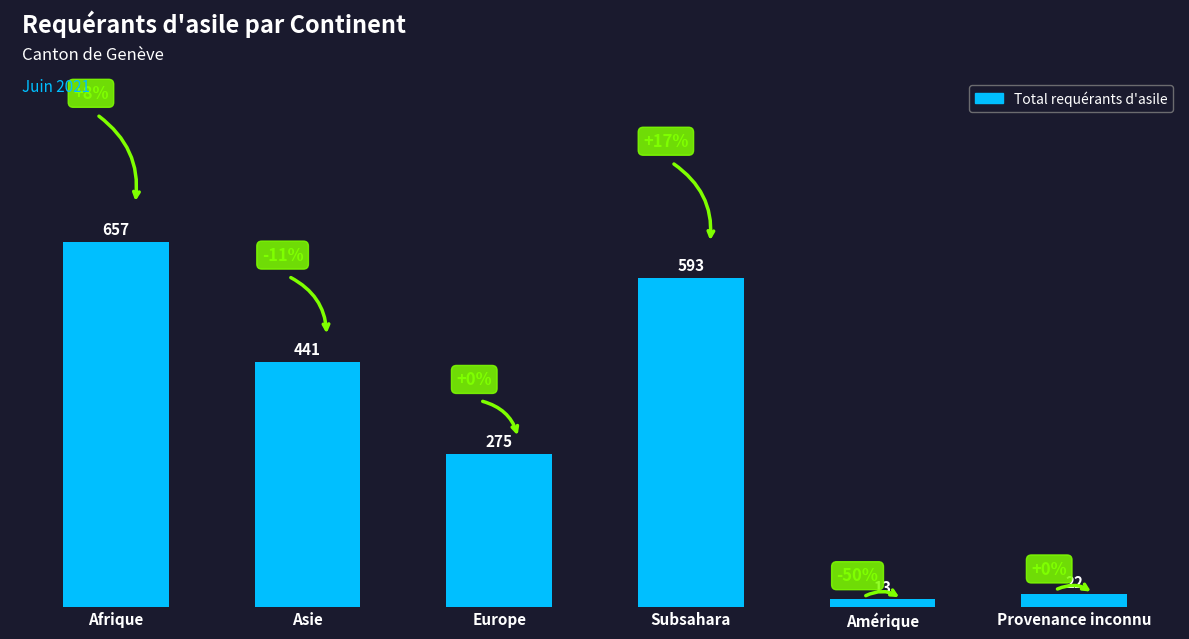

Reading left to right, transcribe all the data shown in this chart.

657	441	275	593	13	22